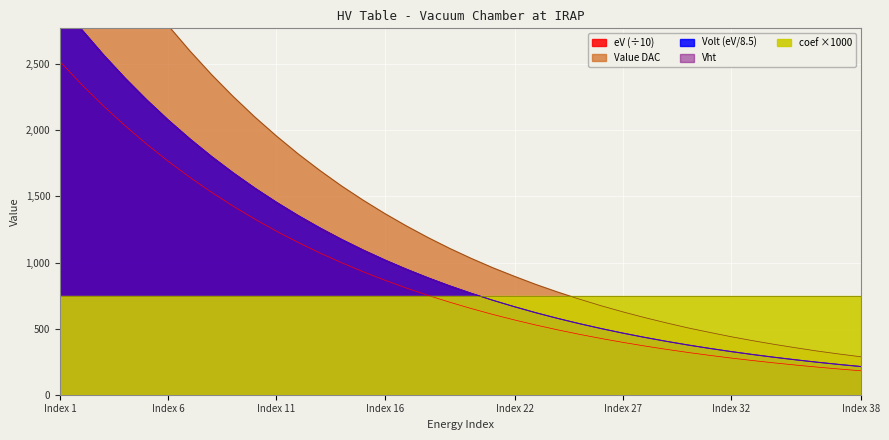

What is the sum of the Value DAC values at 30 and 29?

1050.0